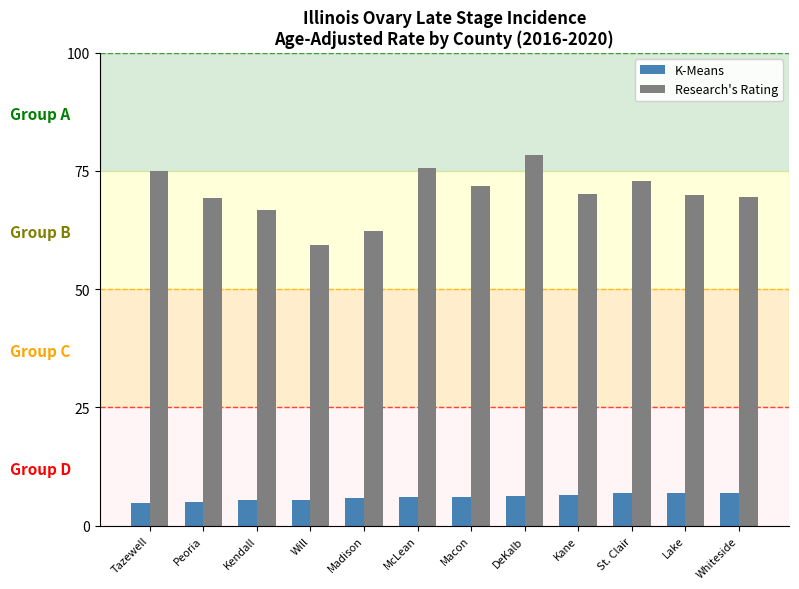

What are all the series names shown in the legend?

K-Means, Research's Rating